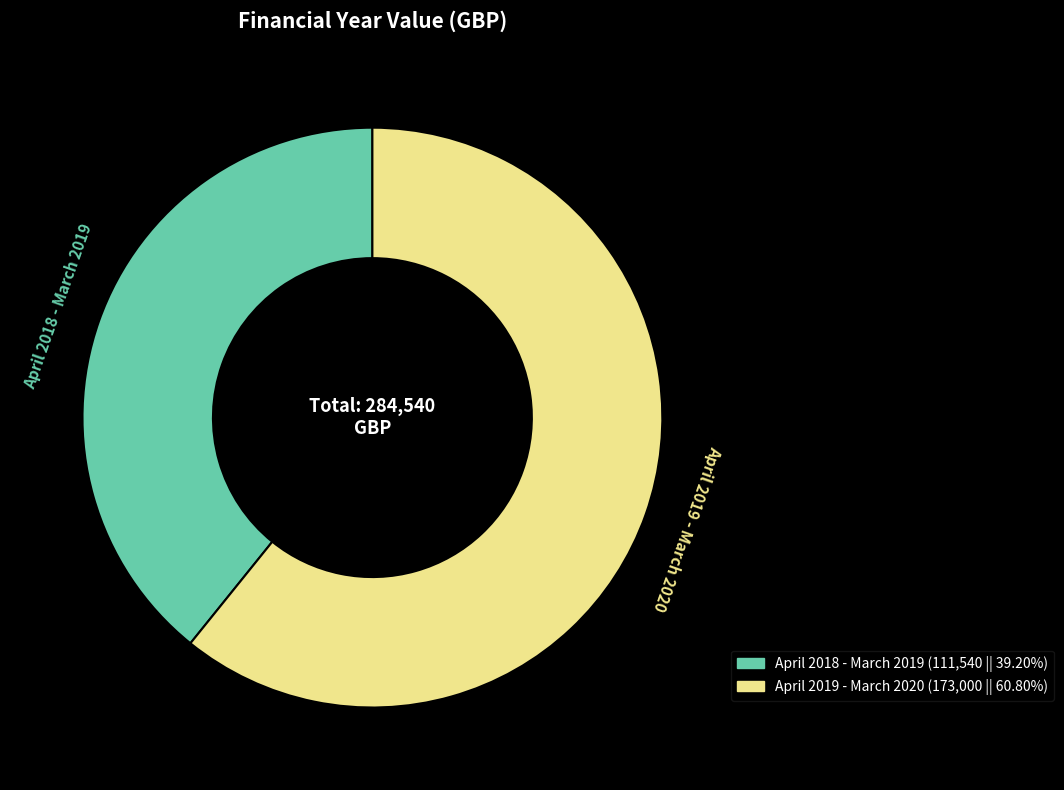

Between April 2019 - March 2020 and April 2018 - March 2019, which is larger?

April 2019 - March 2020